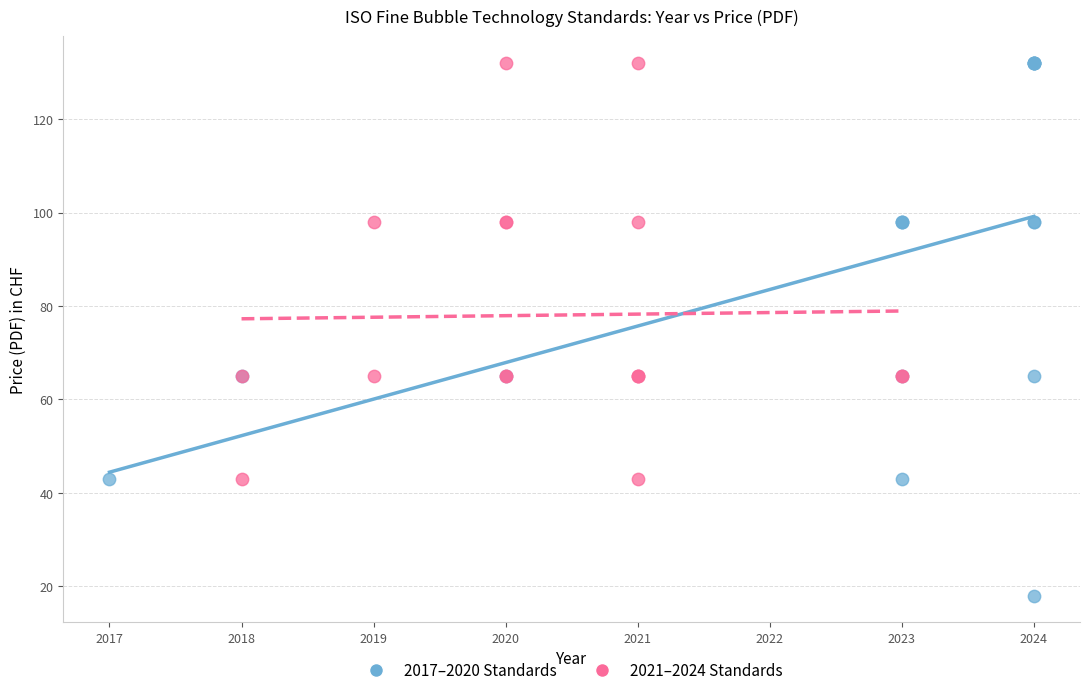

What are all the series names shown in the legend?

2017–2020 Standards, 2021–2024 Standards